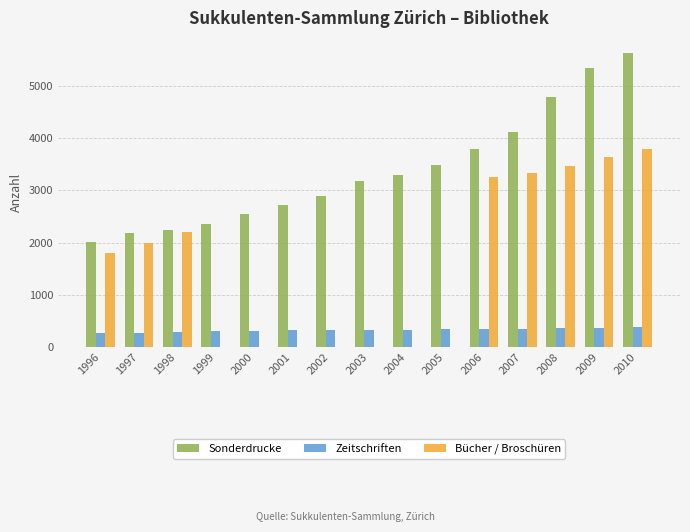

How many values in Bücher / Broschüren are above zero?

8